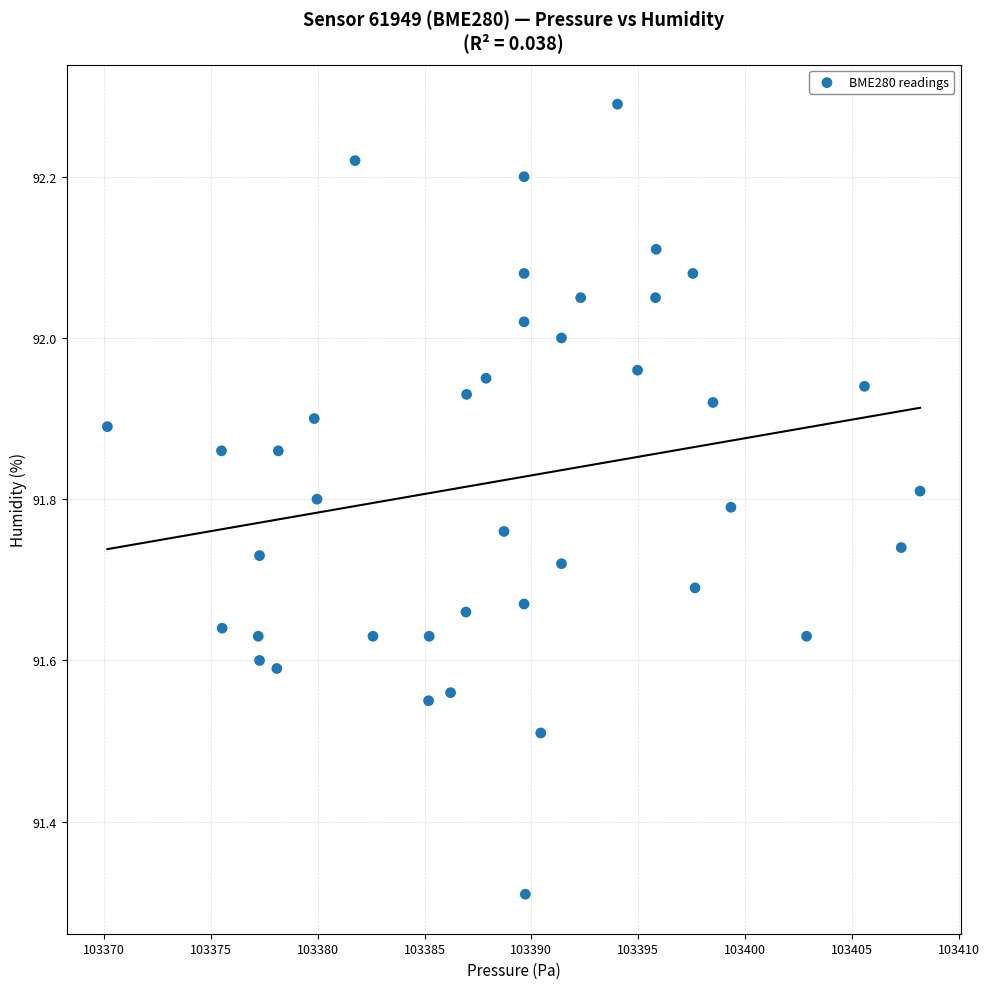

What Y value in the scatter plot is closest to 91?

91.3